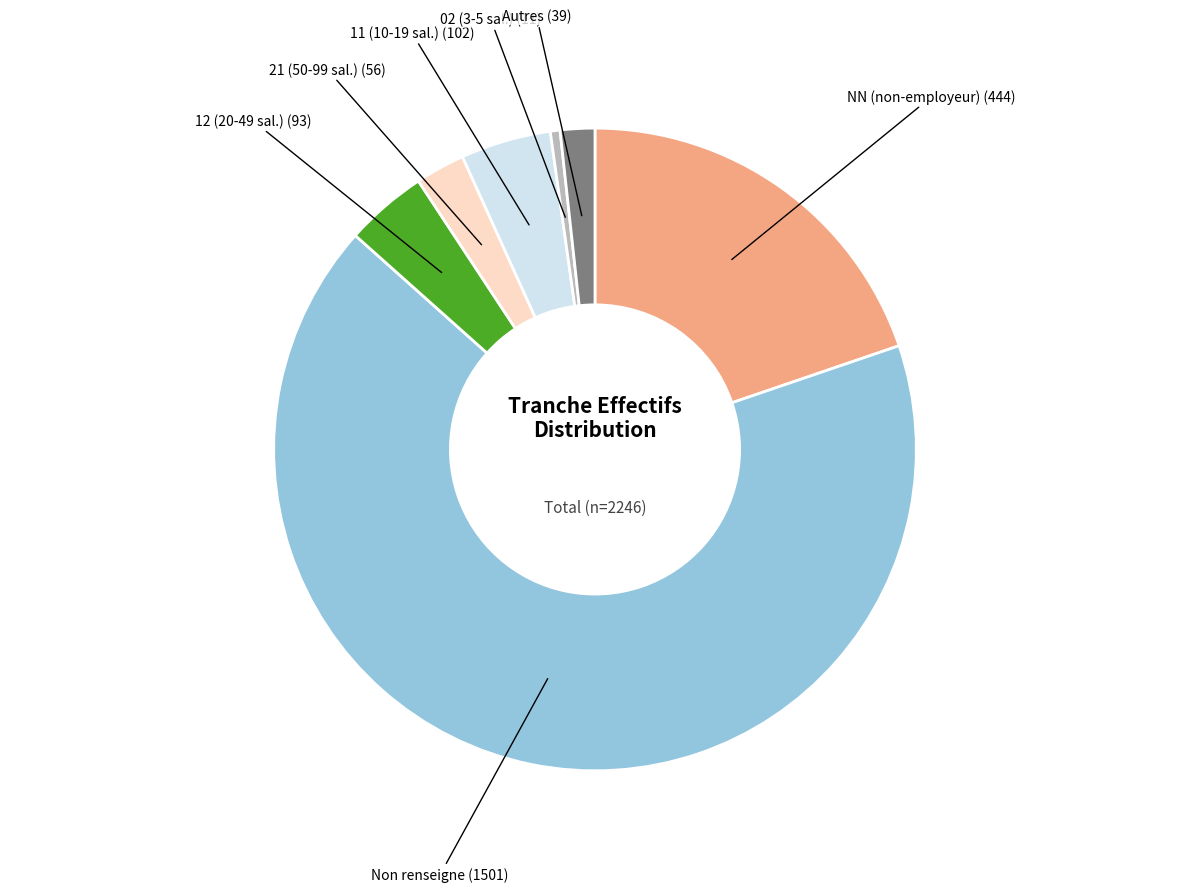

Does any single category account for the majority?

Yes